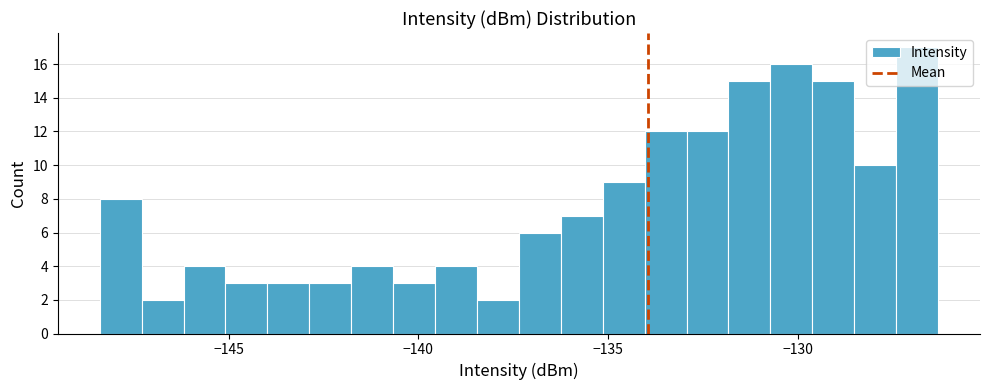

Read against the x-axis, roughly where is the centre of the tallest bar?

-127.0